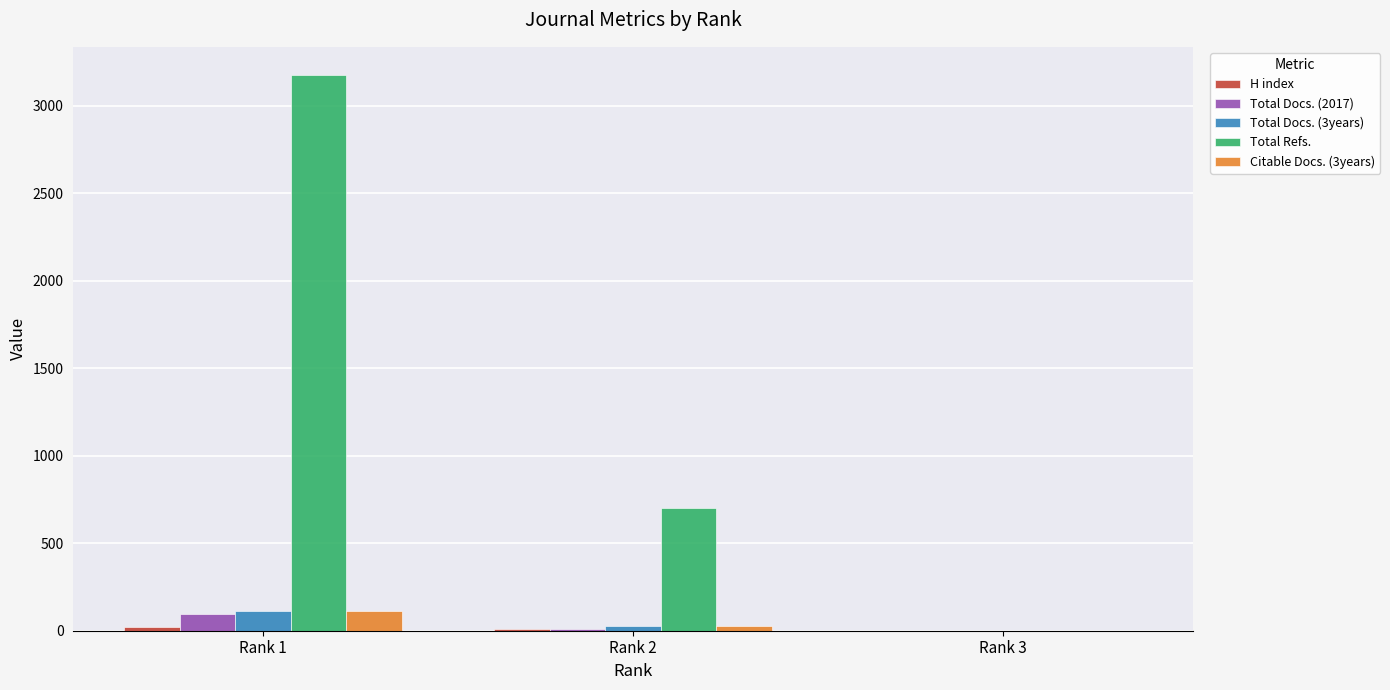

How many series are shown in this chart?

5